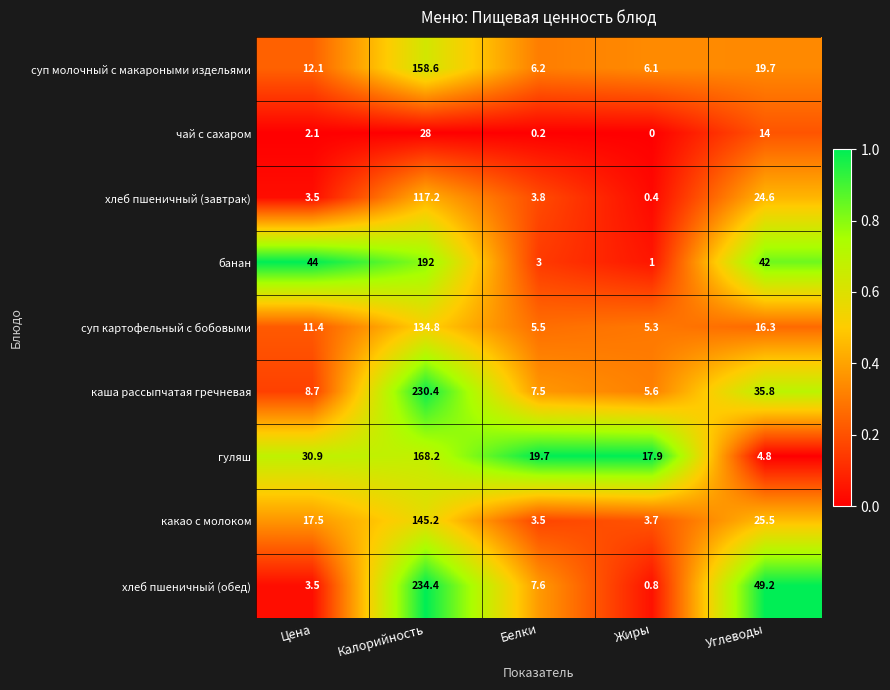

Rank the series at Жиры from lowest to highest value.

чай с сахаром, хлеб пшеничный (завтрак), хлеб пшеничный (обед), банан, какао с молоком, суп картофельный с бобовыми, каша рассыпчатая гречневая, суп молочный с макароными издельями, гуляш